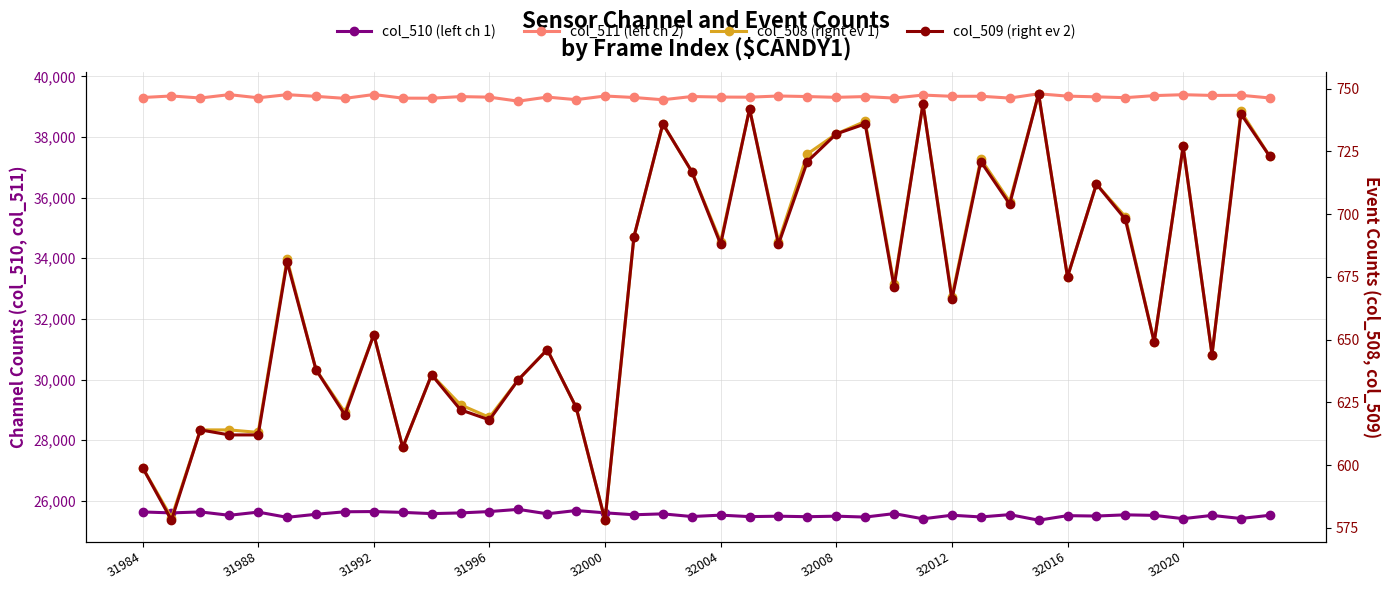

Where is the first local minimum for col_508 (right ev 1)?

31988